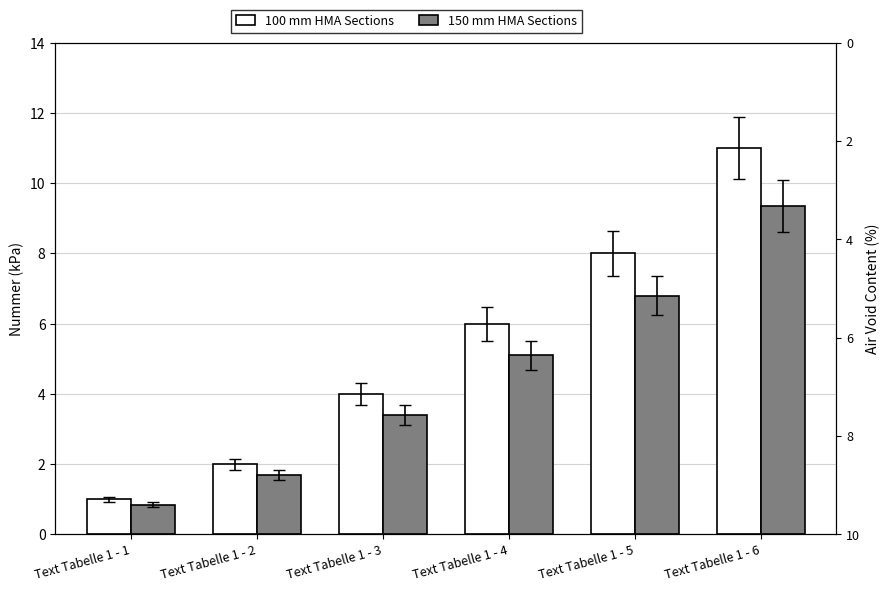

How many bars are there in each group?

2